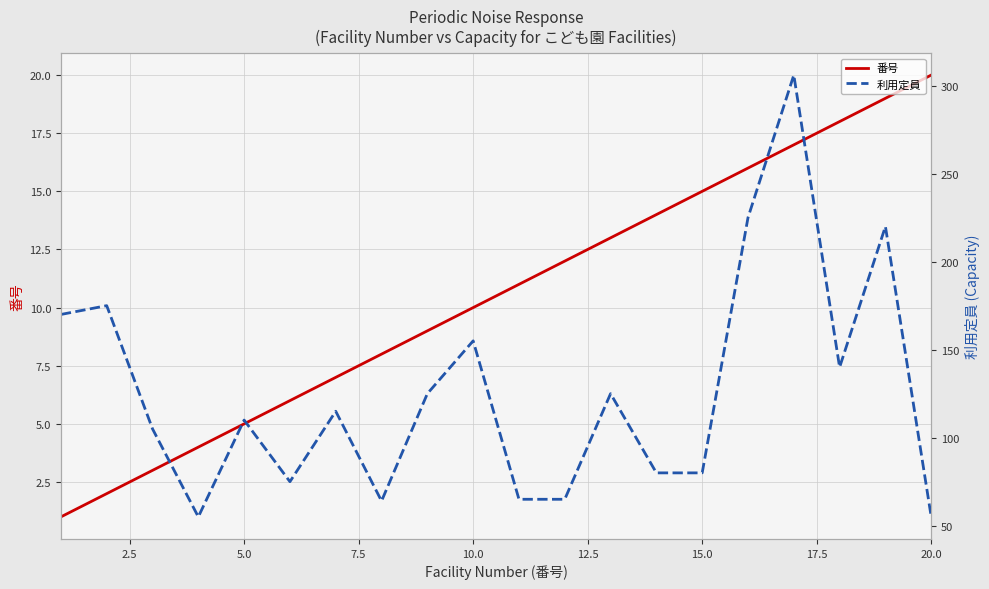

Reading left to right, list all the values displayed in this chart.

番号: 1	2	3	4	5	6	7	8	9	10	11	12	13	14	15	16	17	18	19	20
利用定員: 170	175	105	55	110	75	115	64	125	155	65	65	125	80	80	225	306	140	220	55